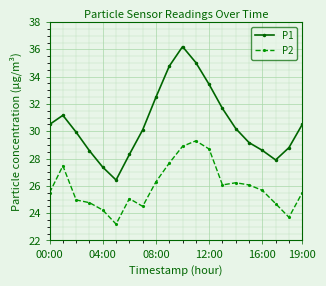

True or false: P1 and P2 cross at least once.

False